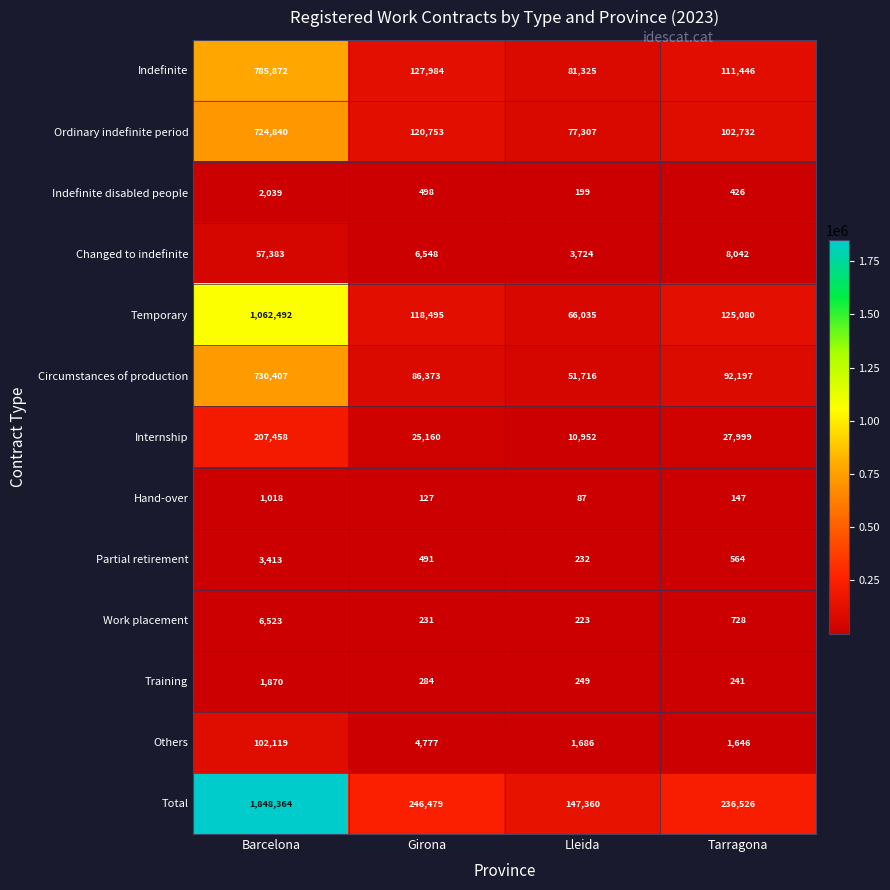

What is the difference between the highest and lowest values at Tarragona?

236379